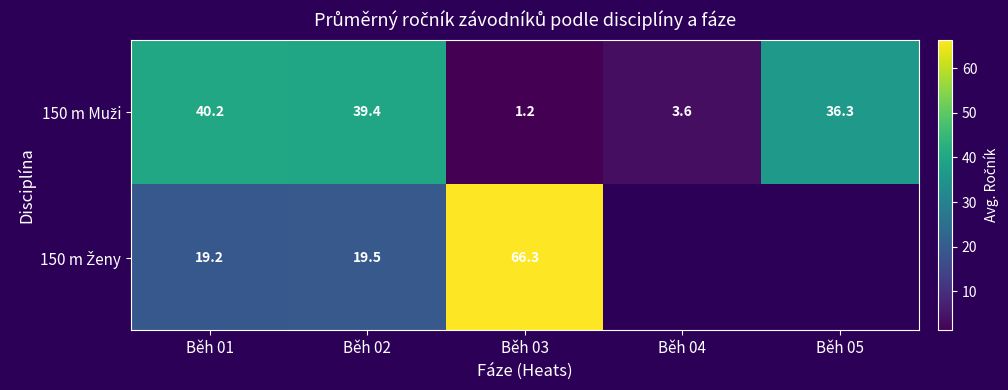

What is the total value across all series at Běh 03?

67.5